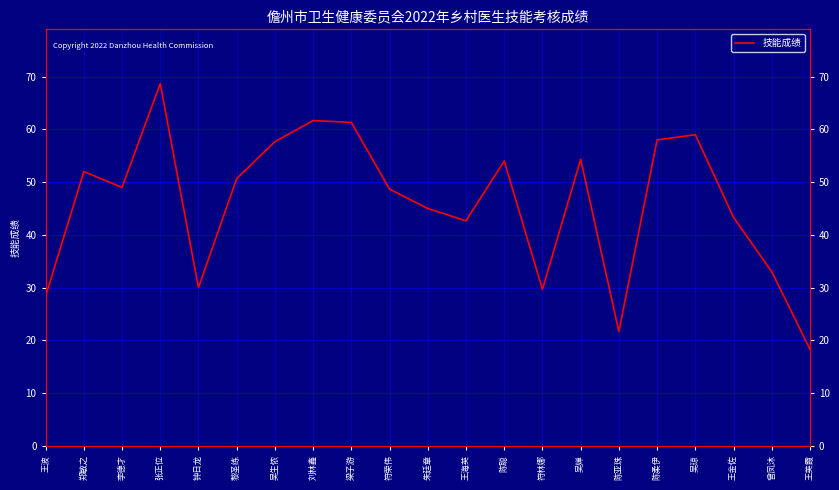

What is the smallest value displayed?

18.3